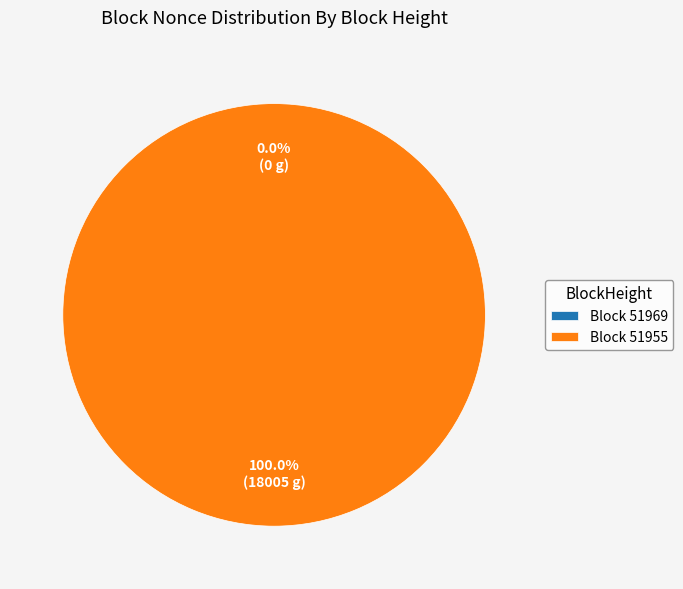

What is the largest slice in the pie chart?

51955